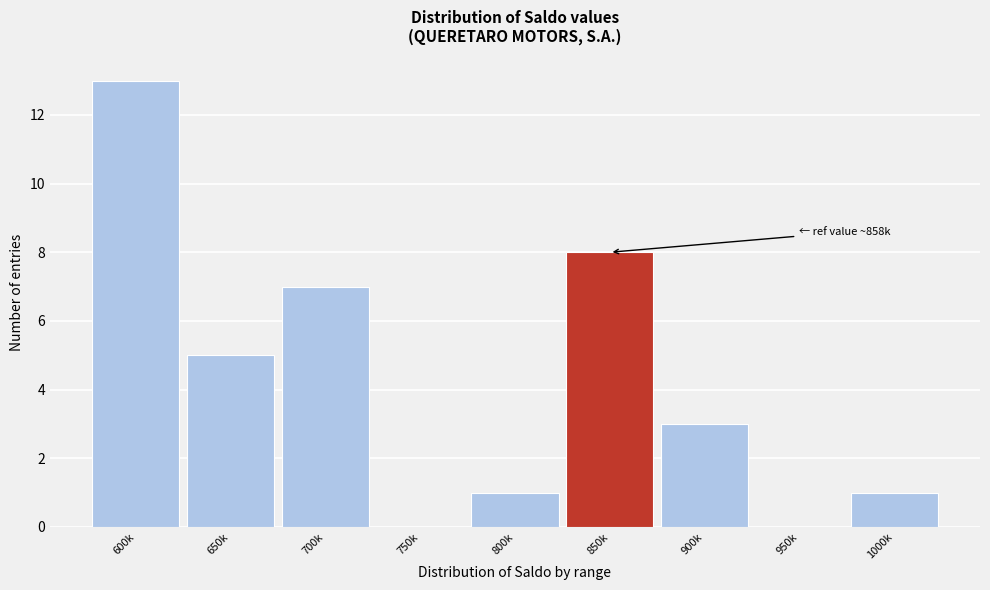

Reading right to left, transcribe all the data shown in this chart.

1000k=1	950k=0	900k=3	850k=8	800k=1	750k=0	700k=7	650k=5	600k=13